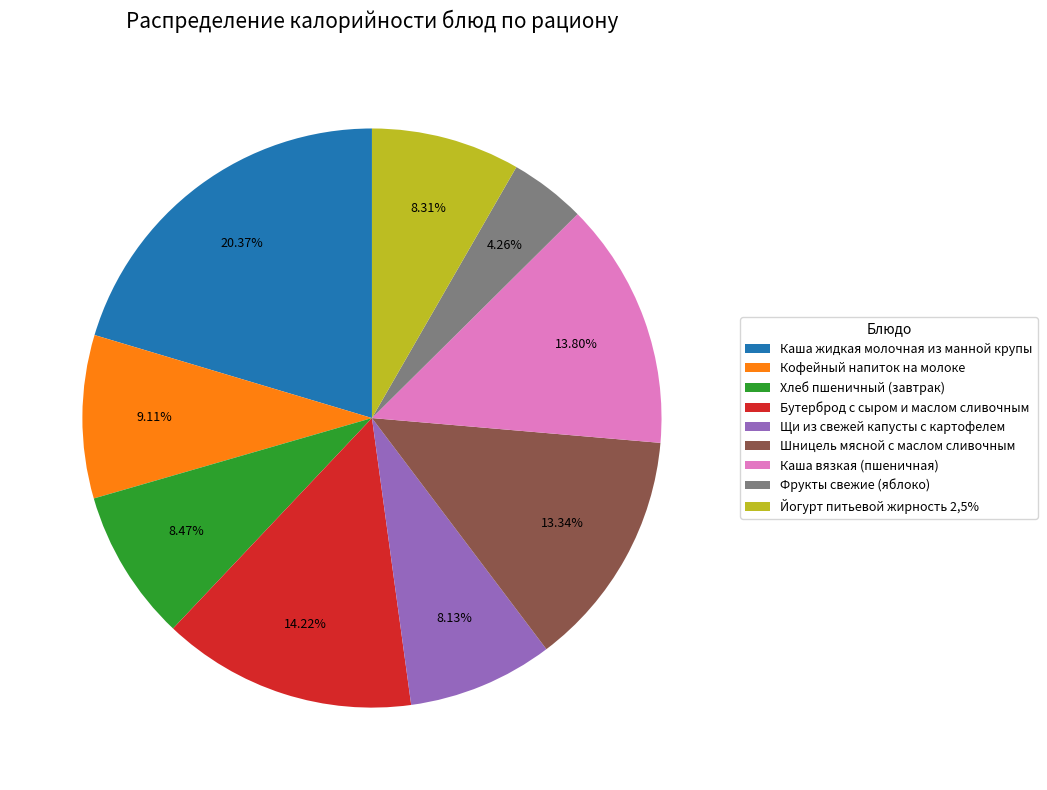

Is it true that Каша вязкая (пшеничная) is 14% of the pie?

True